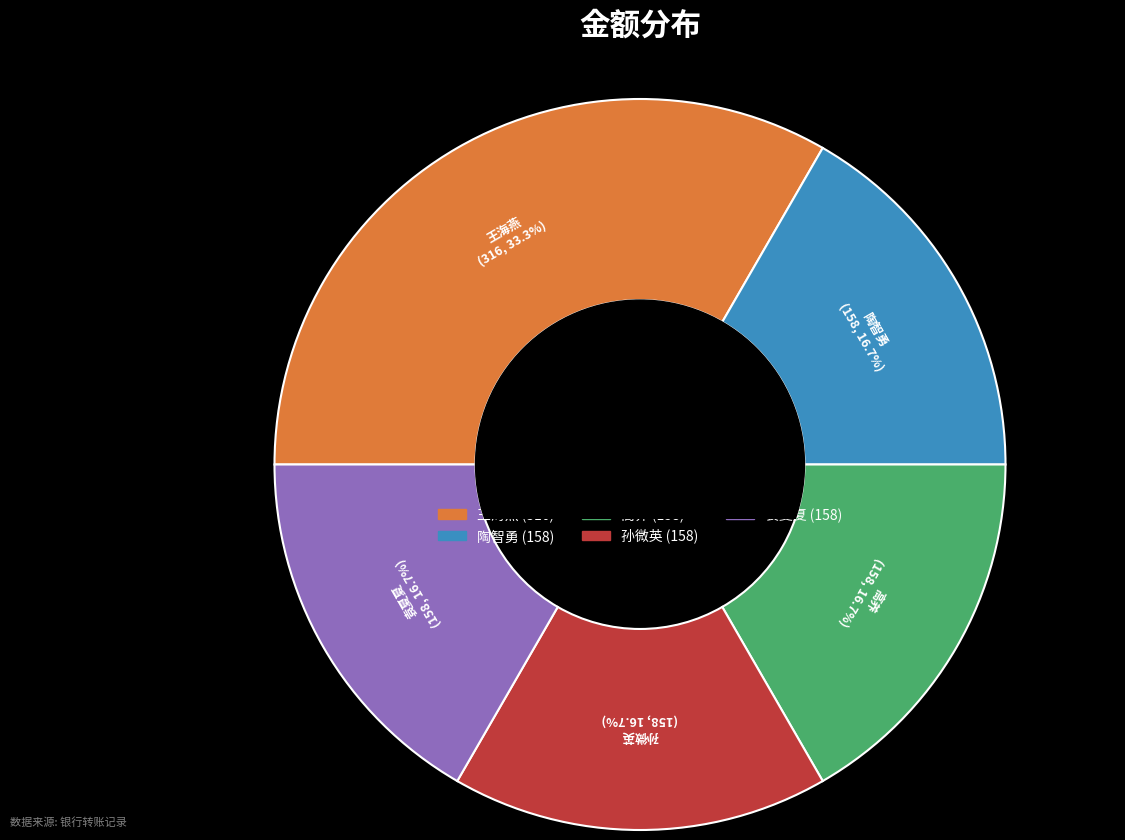

The 高养 slice represents 22% of the pie. True or false?

False